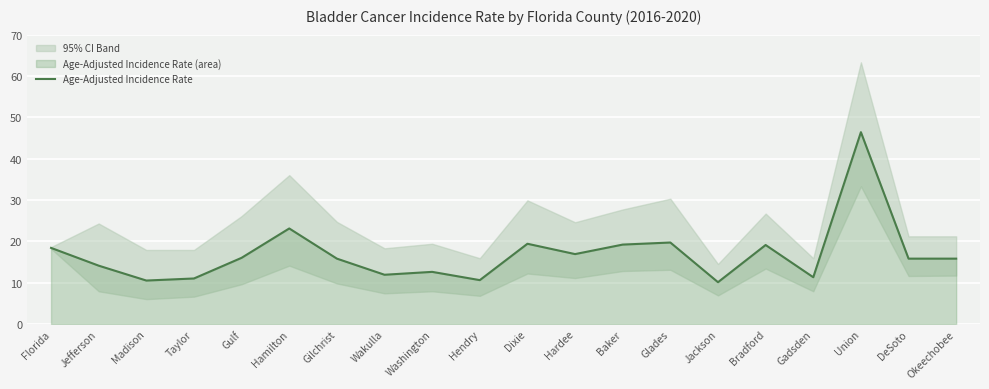

What is the smallest value displayed?

10.1